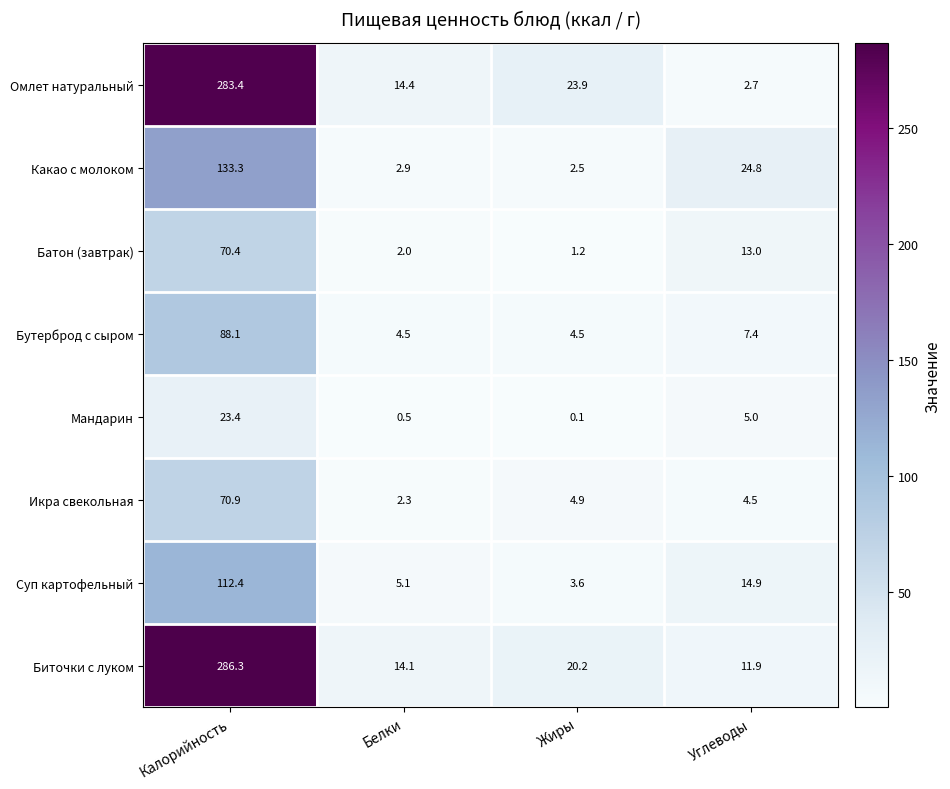

What is the greatest value displayed?

286.3